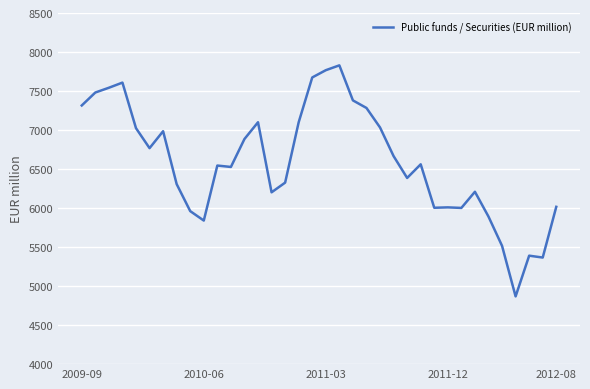

What is the difference between the maximum and minimum values?

2961